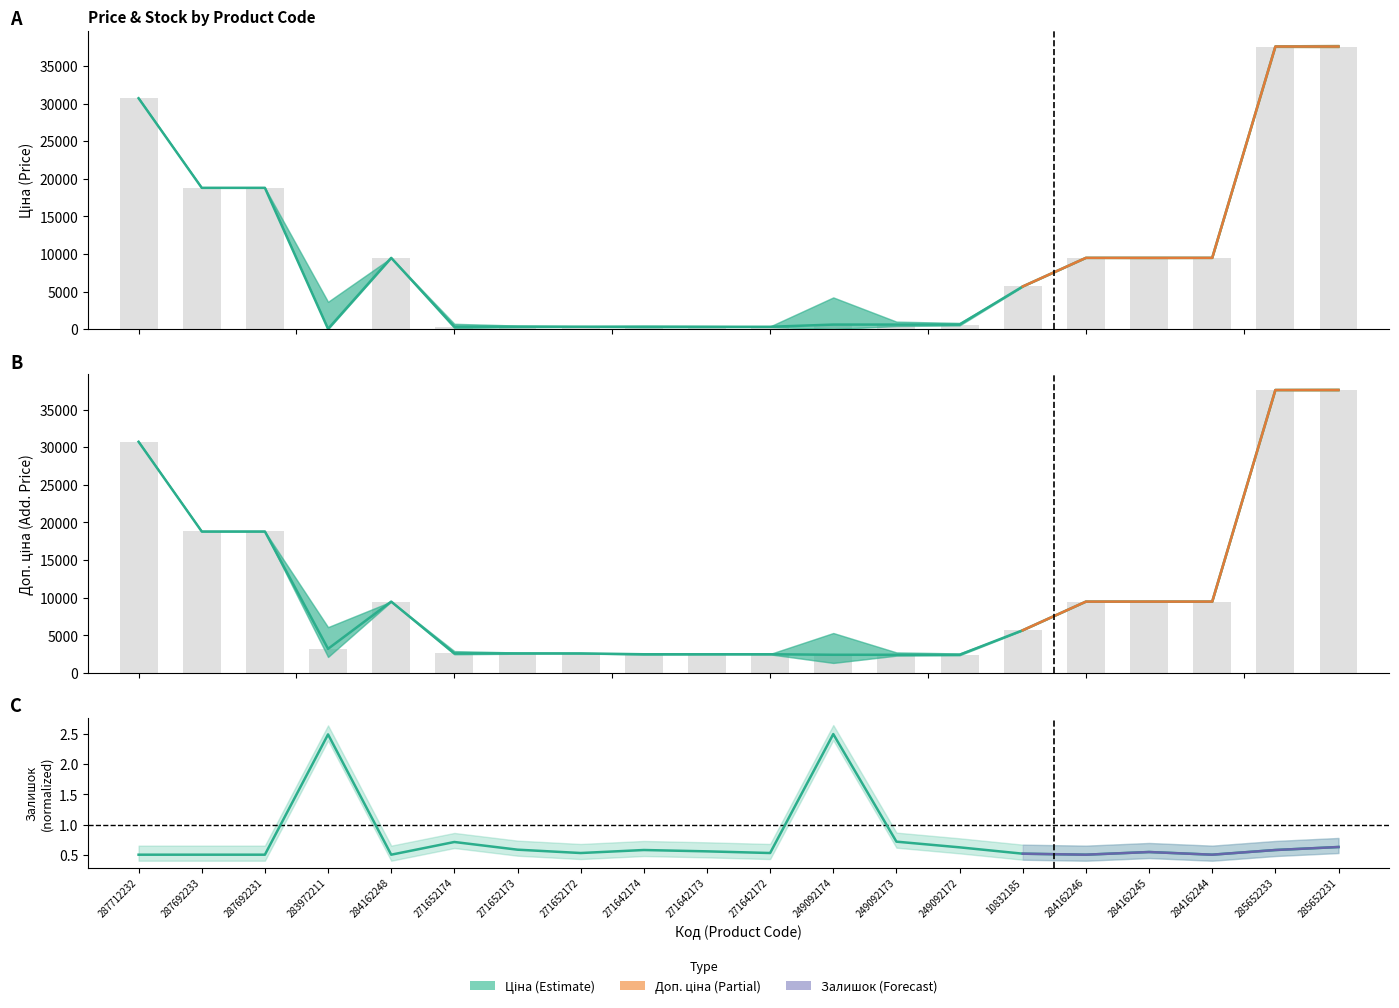

What is the difference between the second highest and minimum values in the Залишок series?

2.0